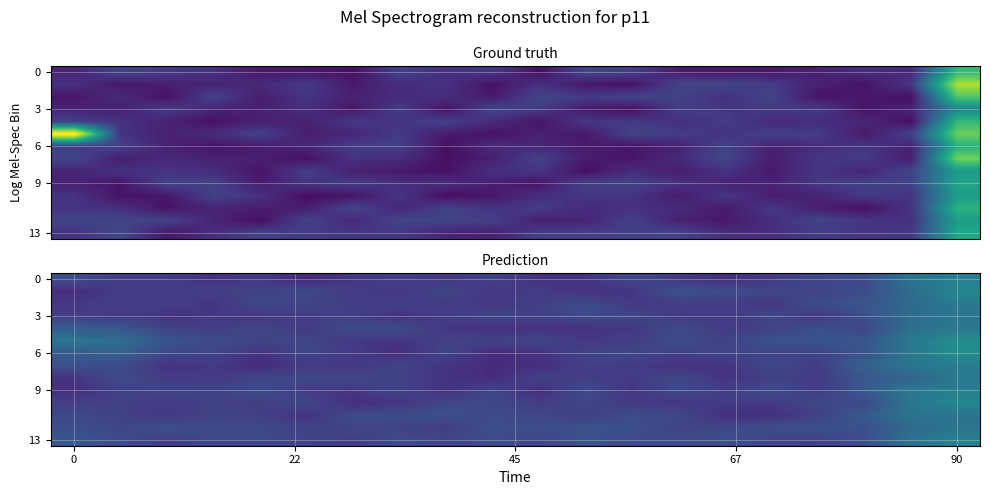

What is the average value of the 13 series?

0.3